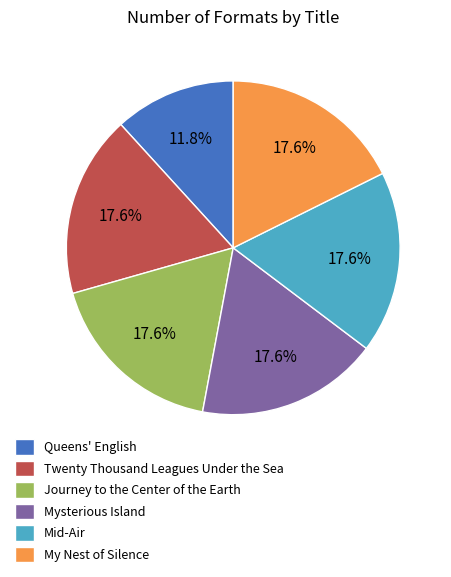

To the nearest percent, what portion does Journey to the Center of the Earth represent?

18%